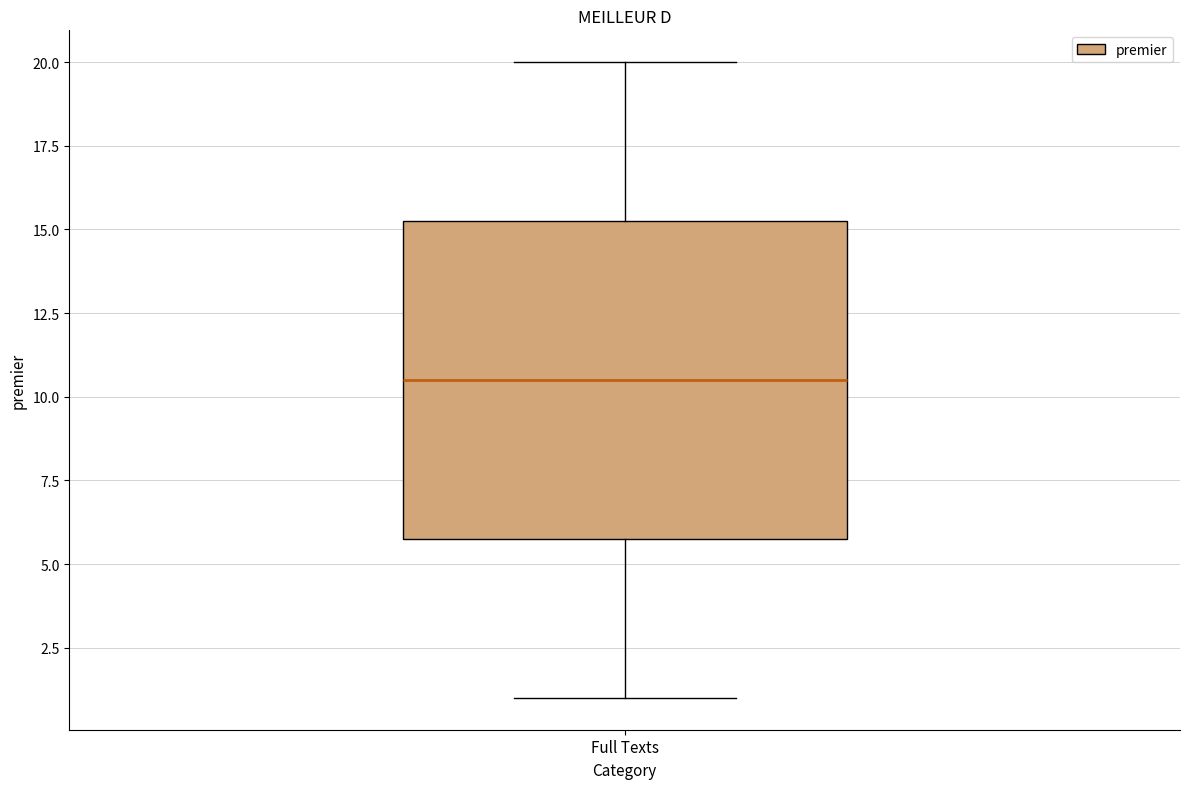

Transcribe this box plot: give where the median line is, the range the box spans, and where the two whiskers end, as read against the y-axis. The values are not printed on the chart, so give them approximately, as read against the axis.

median 10.5, box 6.0 to 15.5, whiskers 1.0 to 20.0